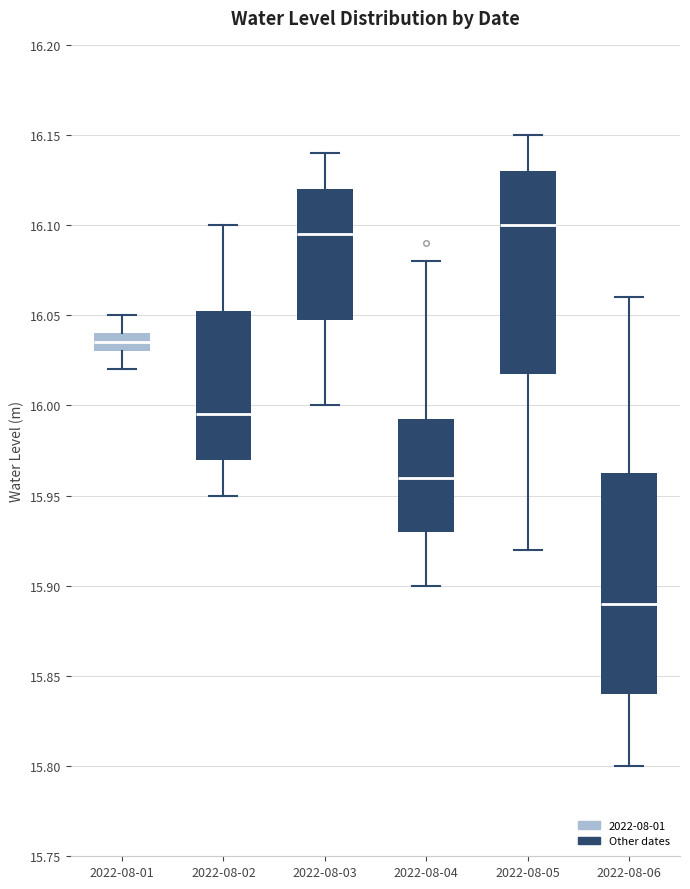

Where is the lower edge of the box for 2022-08-01 on the y-axis? The values are not printed on the chart, so give them approximately, as read against the axis.

16.030